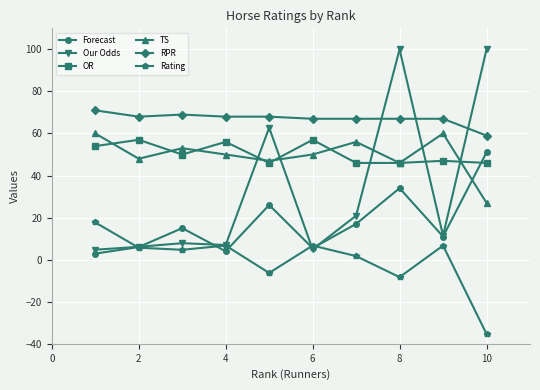

What is the average value of the Our Odds series?

32.6